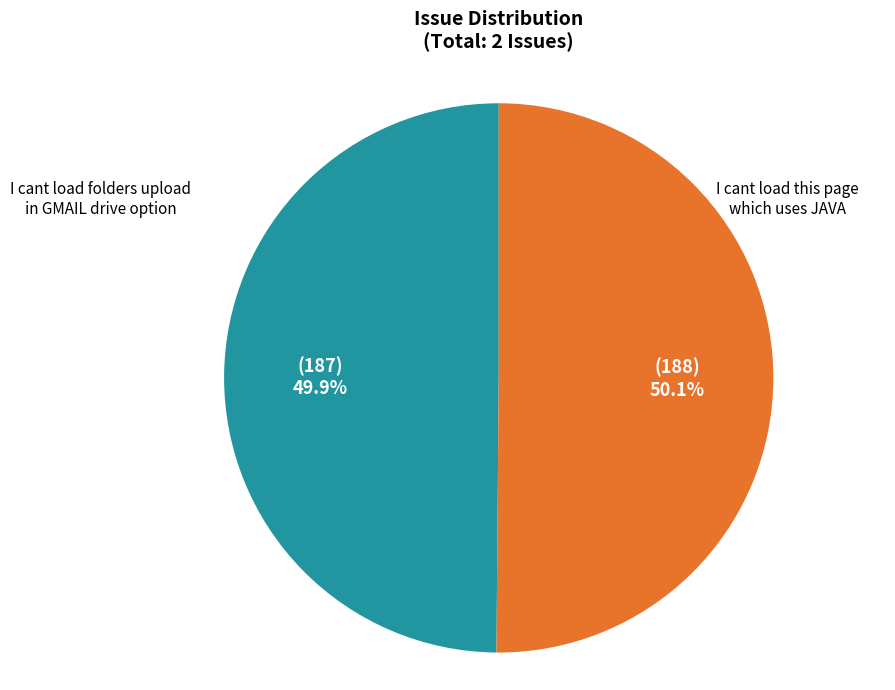

Count the number of slices in the pie.

2